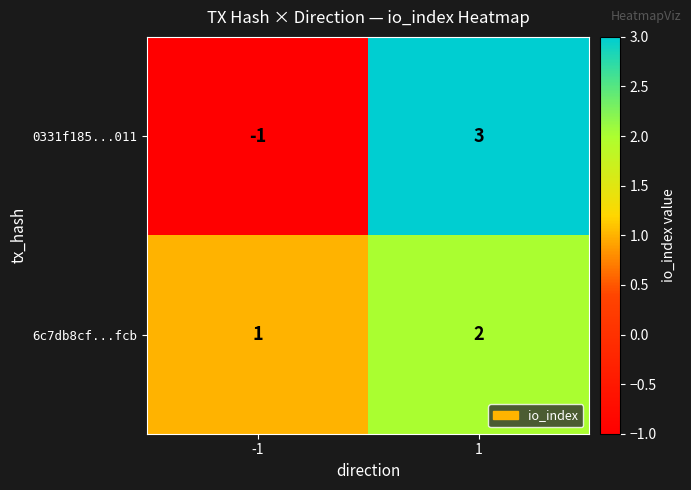

What is the minimum value shown in the chart?

-1